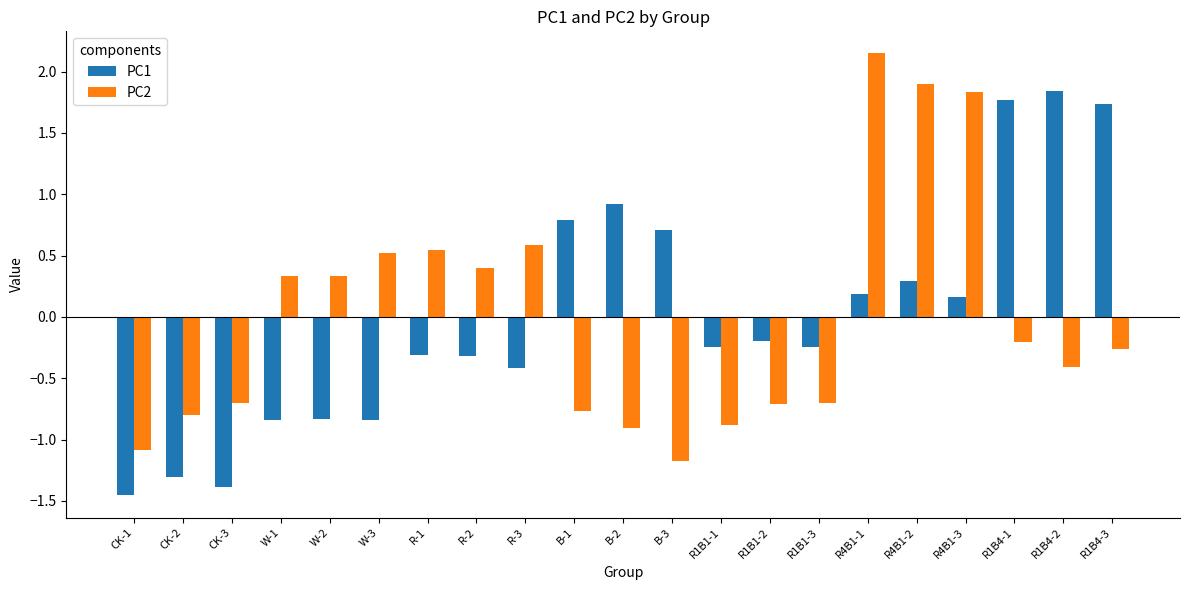

Is the value of PC2 at R1B4-2 greater than the value of PC1 at R1B1-2?

No